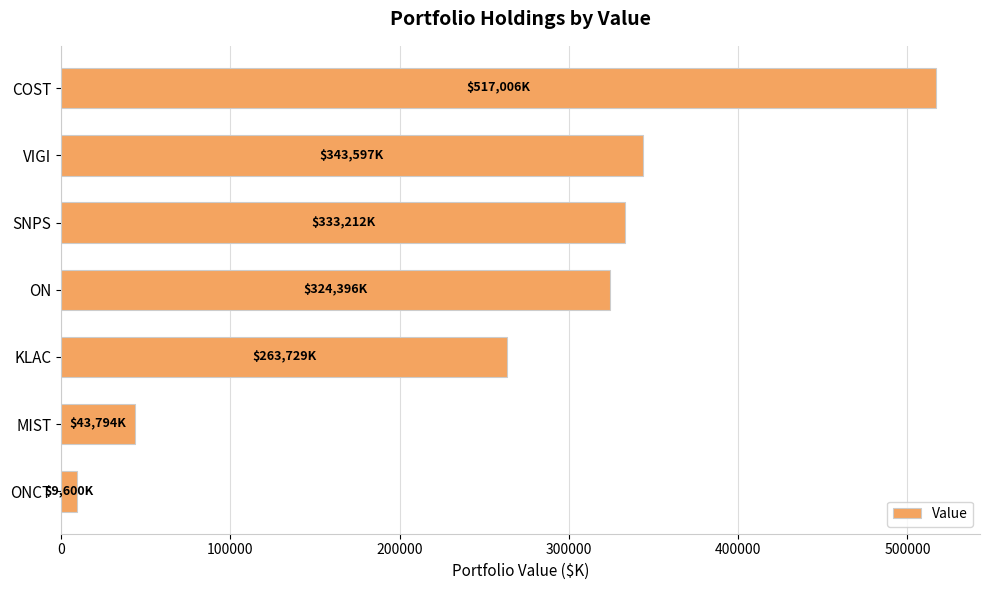

What is the difference between the values at KLAC and ON?

60667